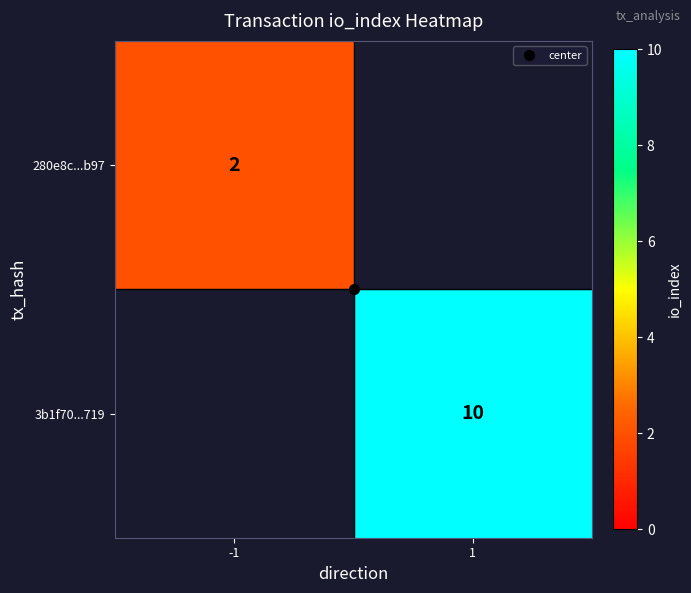

Count the number of categories in the chart.

2